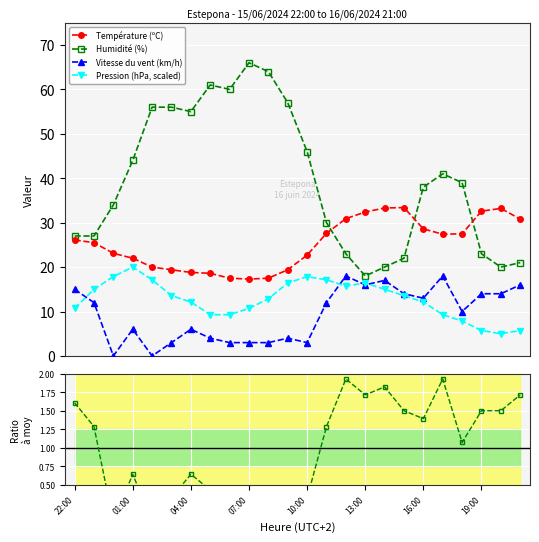

What is the minimum value for Température (ºC)?

17.3